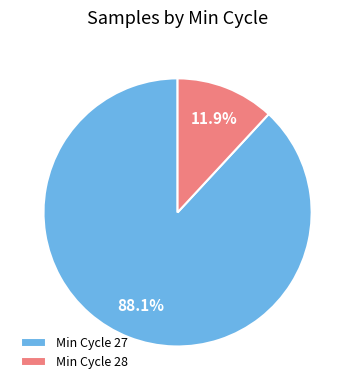

Count the number of slices in the pie.

2